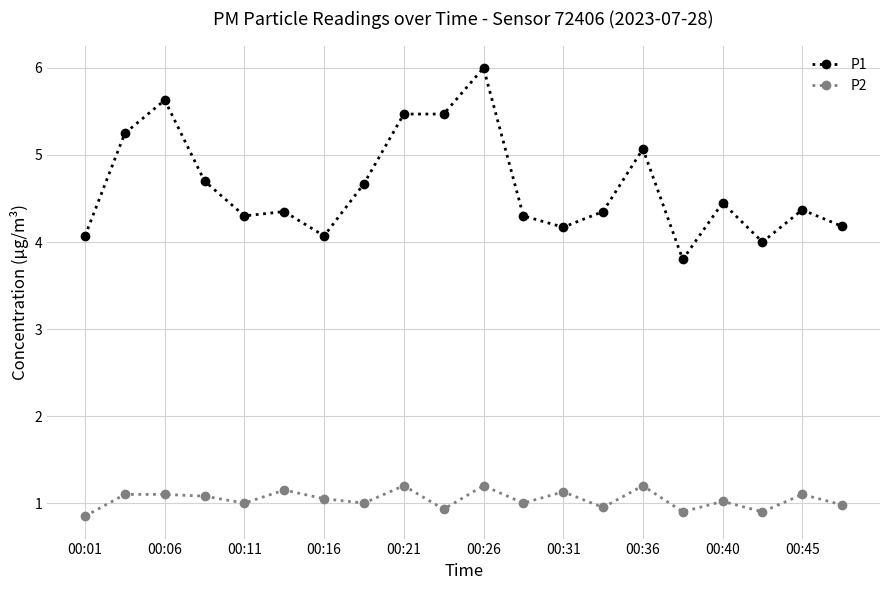

True or false: P2 has more than 2 interior local peaks.

True